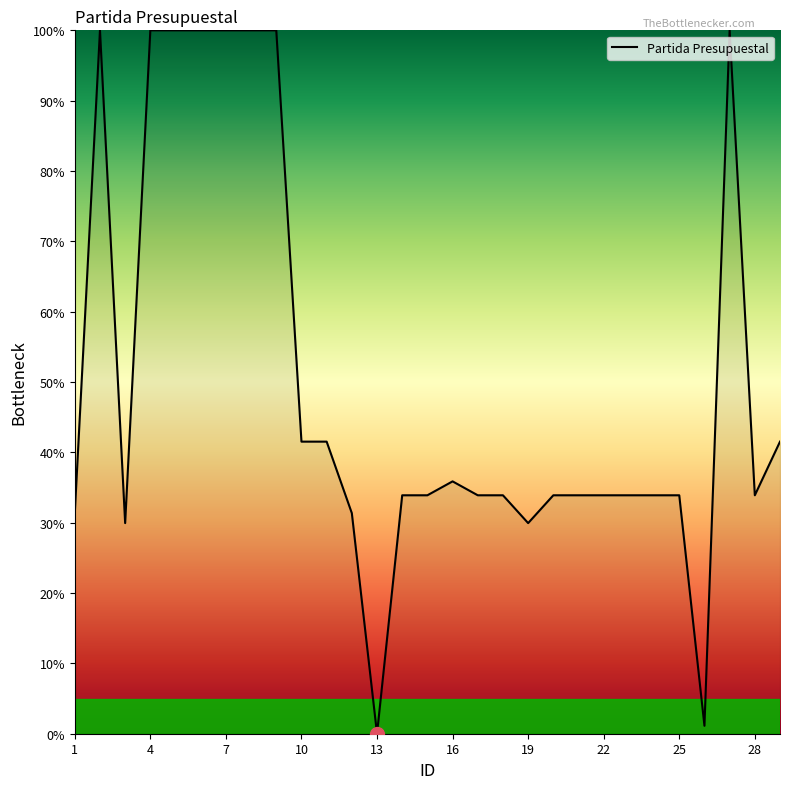

What is the maximum value shown in the chart?

100.0